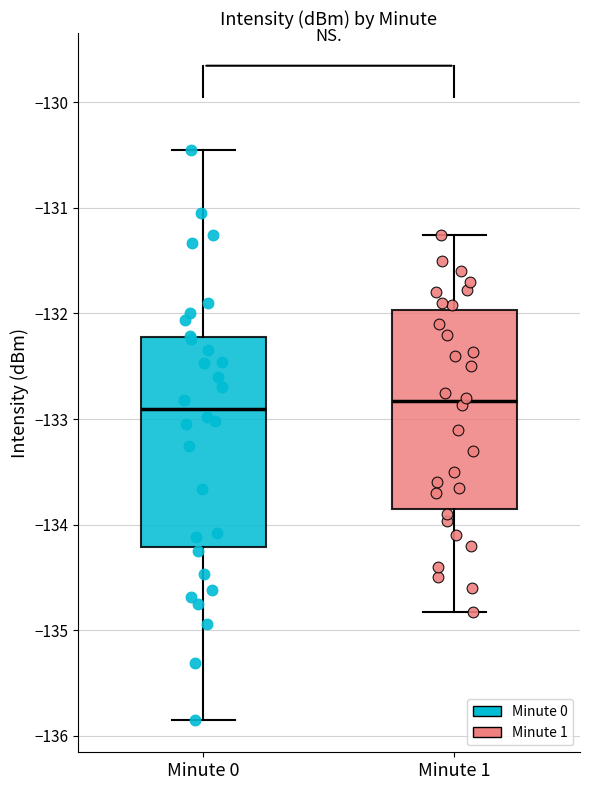

Where is the lower edge of the box for Minute 1 on the y-axis? The values are not printed on the chart, so give them approximately, as read against the axis.

-133.8